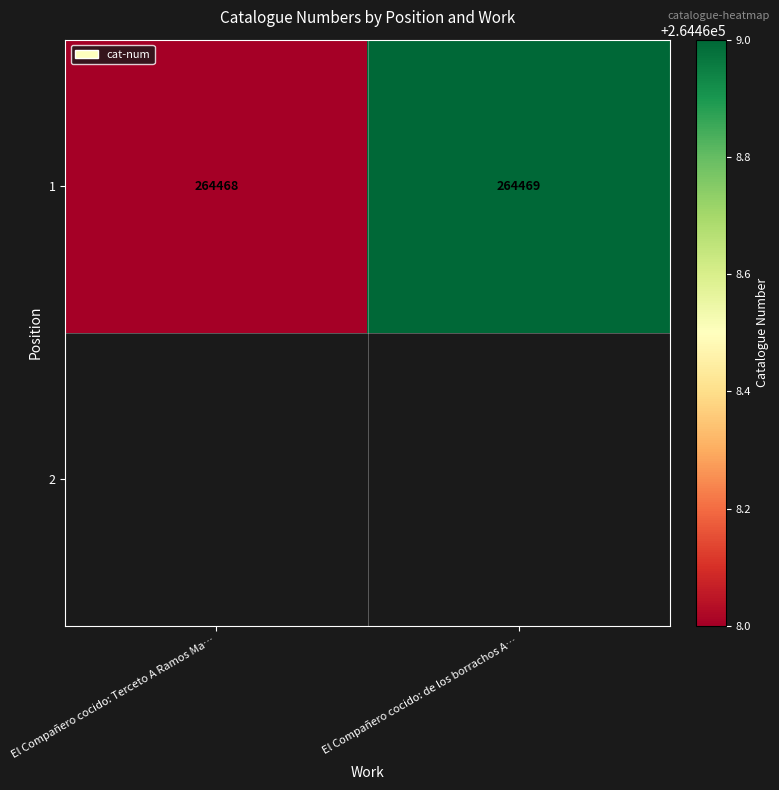

Is it true that the value at El Compañero cocido: de los borrachos A… is 264469?

True